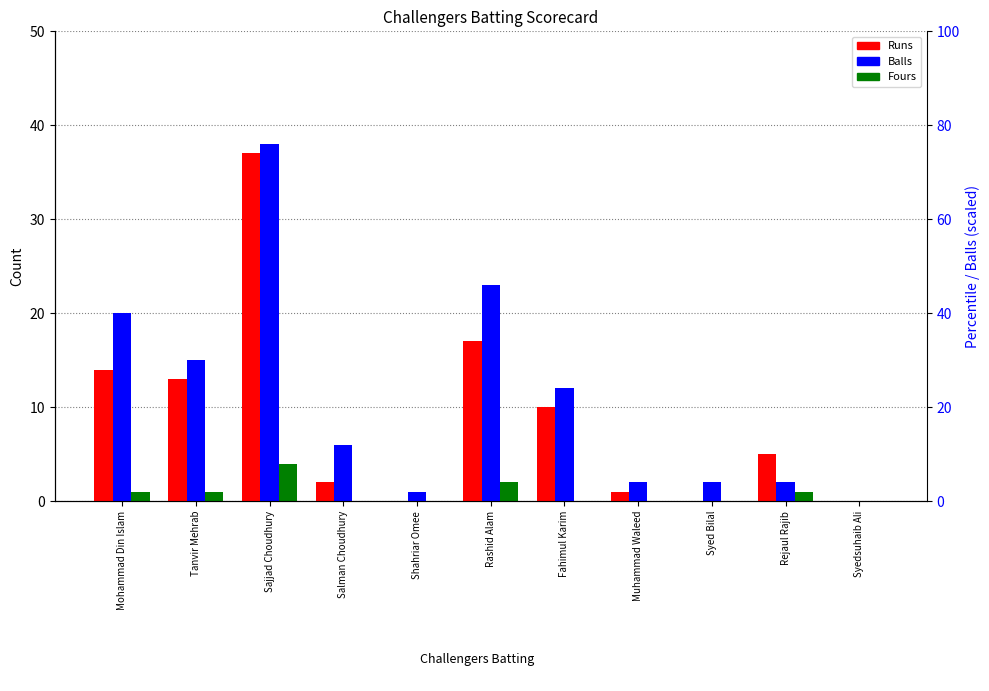

Reading left to right, transcribe all the data shown in this chart.

Runs: Mohammad Din Islam=14	Tanvir Mehrab=13	Sajjad Choudhury=37	Salman Choudhury=2	Shahriar Omee=0	Rashid Alam=17	Fahimul Karim=10	Muhammad Waleed=1	Syed Bilal=0	Rejaul Rajib=5	Syedsuhaib Ali=0
Balls: Mohammad Din Islam=20	Tanvir Mehrab=15	Sajjad Choudhury=38	Salman Choudhury=6	Shahriar Omee=1	Rashid Alam=23	Fahimul Karim=12	Muhammad Waleed=2	Syed Bilal=2	Rejaul Rajib=2	Syedsuhaib Ali=0
Fours: Mohammad Din Islam=1	Tanvir Mehrab=1	Sajjad Choudhury=4	Salman Choudhury=0	Shahriar Omee=0	Rashid Alam=2	Fahimul Karim=0	Muhammad Waleed=0	Syed Bilal=0	Rejaul Rajib=1	Syedsuhaib Ali=0